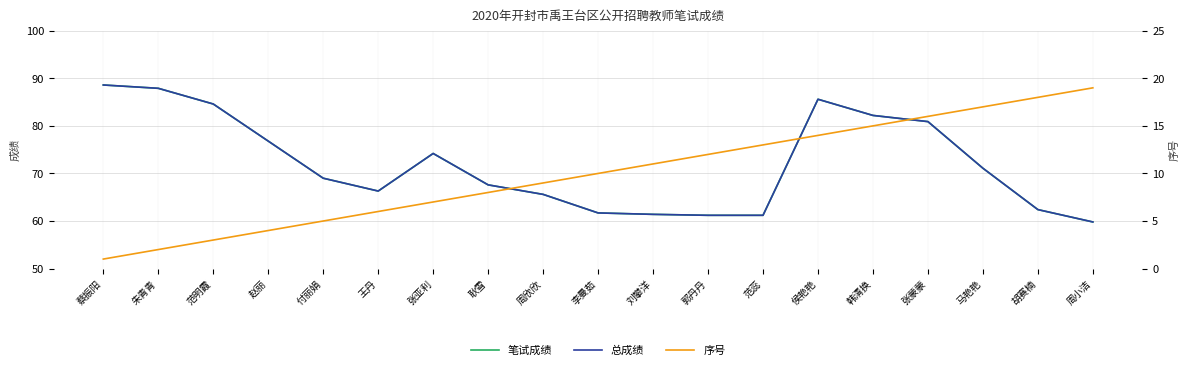

Is this an area chart (filled region under the line)?

No